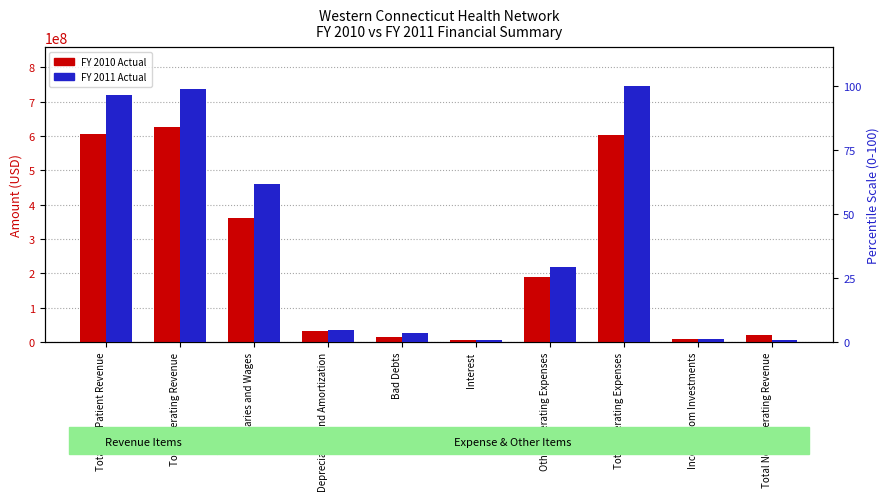

Are the bars horizontal?

No